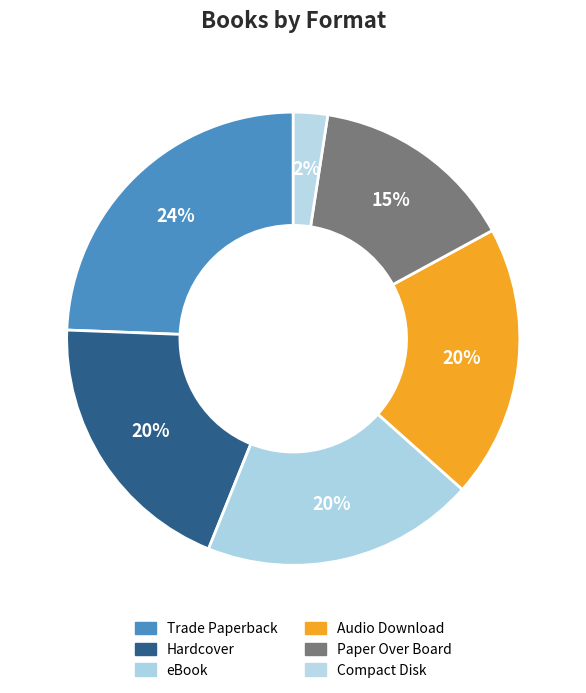

How many segments does this pie chart have?

6